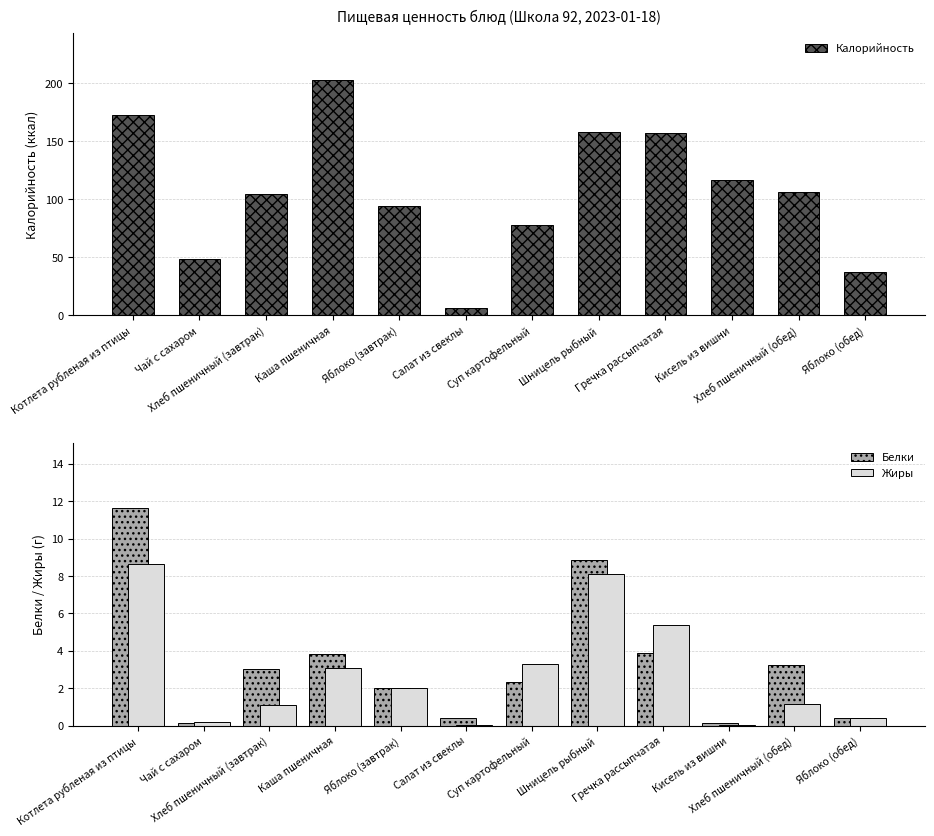

Reading left to right, extract all data points from this chart.

Калорийность: Котлета рубленая из птицы=172.8	Чай с сахаром=48.8	Хлеб пшеничный (завтрак)=104.5	Каша пшеничная=203.0	Яблоко (завтрак)=94.0	Салат из свеклы=6.6	Суп картофельный=78.2	Шницель рыбный=158.0	Гречка рассыпчатая=157.5	Кисель из вишни=117.0	Хлеб пшеничный (обед)=106.4	Яблоко (обед)=37.6
Белки: Котлета рубленая из птицы=11.6	Чай с сахаром=0.1	Хлеб пшеничный (завтрак)=3.0	Каша пшеничная=3.8	Яблоко (завтрак)=2.0	Салат из свеклы=0.4	Суп картофельный=2.3	Шницель рыбный=8.8	Гречка рассыпчатая=3.9	Кисель из вишни=0.1	Хлеб пшеничный (обед)=3.2	Яблоко (обед)=0.4
Жиры: Котлета рубленая из птицы=8.6	Чай с сахаром=0.2	Хлеб пшеничный (завтрак)=1.1	Каша пшеничная=3.1	Яблоко (завтрак)=2.0	Салат из свеклы=0.1	Суп картофельный=3.3	Шницель рыбный=8.1	Гречка рассыпчатая=5.4	Кисель из вишни=0.1	Хлеб пшеничный (обед)=1.2	Яблоко (обед)=0.4